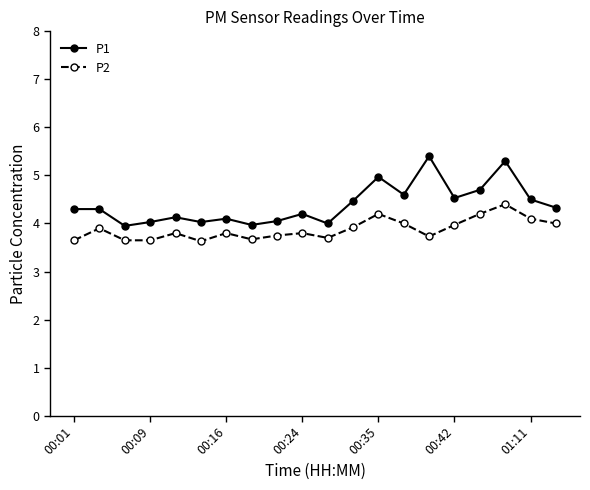

Rank the series by their average value, from lowest to highest.

P2, P1